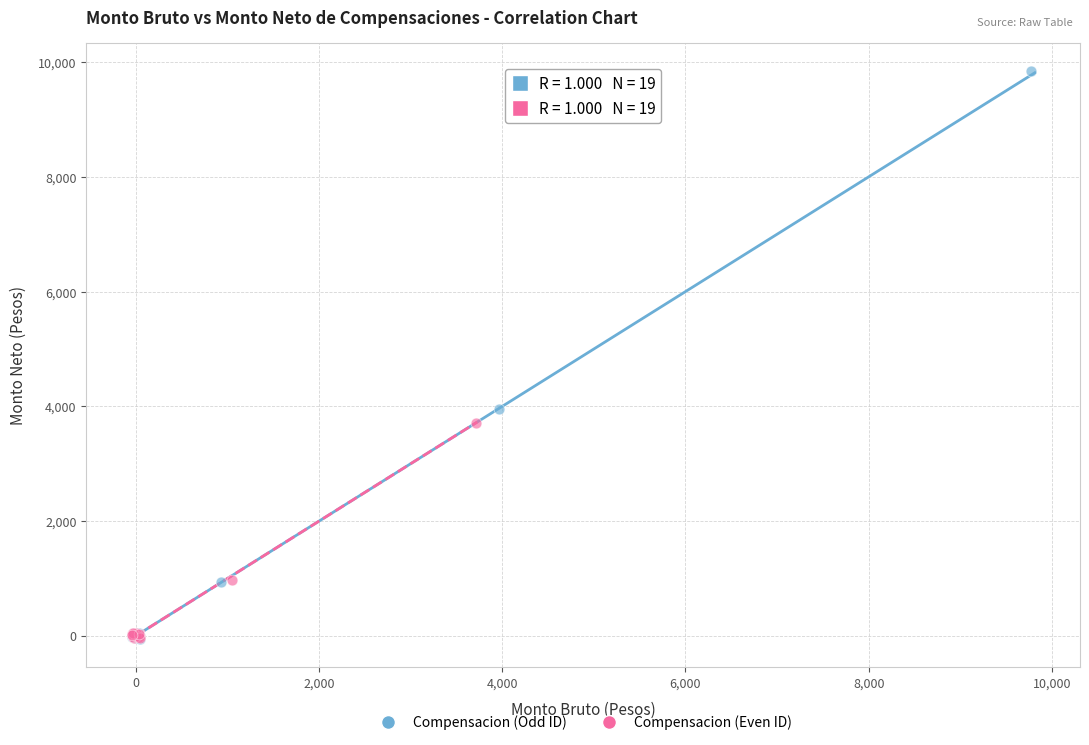

Which series reaches the maximum Y coordinate?

Compensacion (Odd ID)